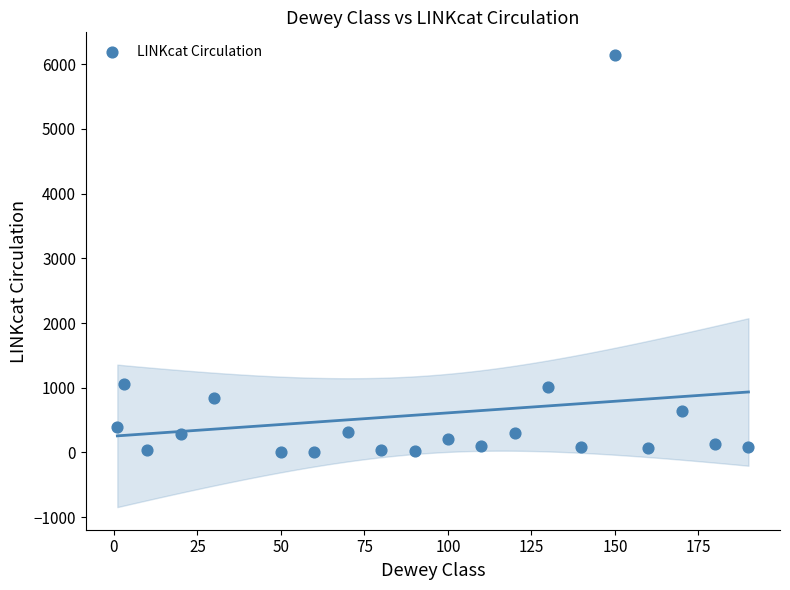

What is the range of X values (max minus min)?

189